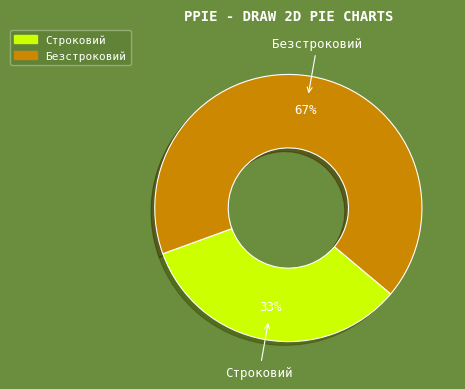

Count the number of slices in the pie.

2